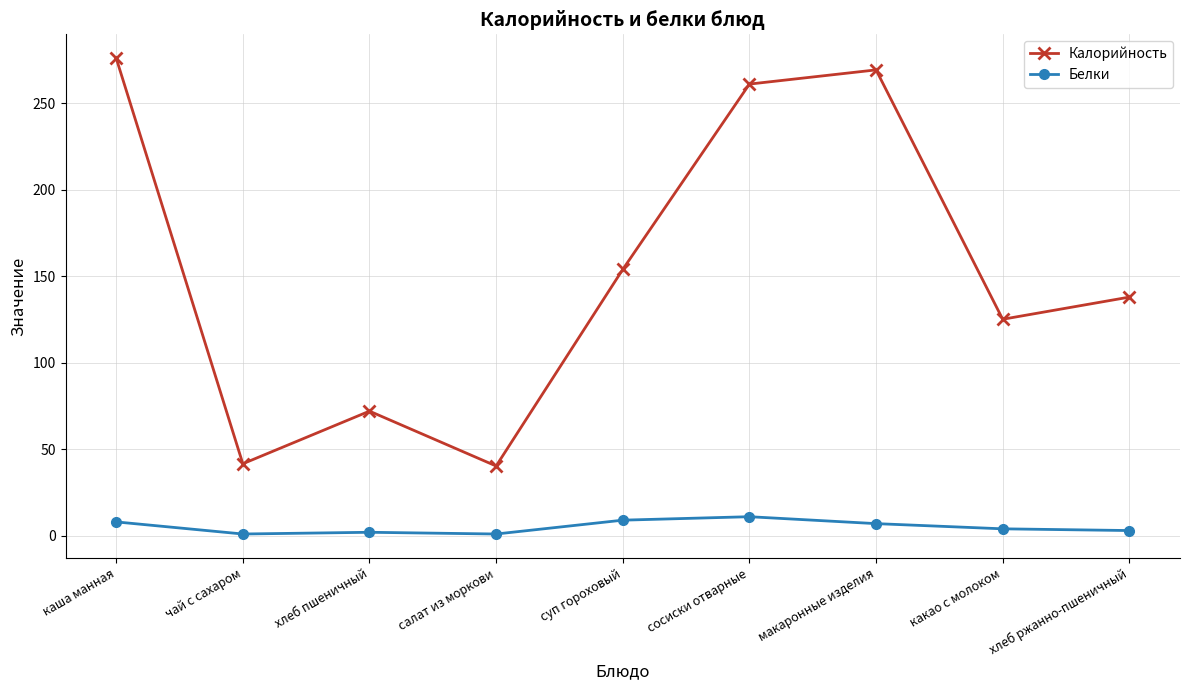

True or false: Белки and Калорийность cross at least once.

False